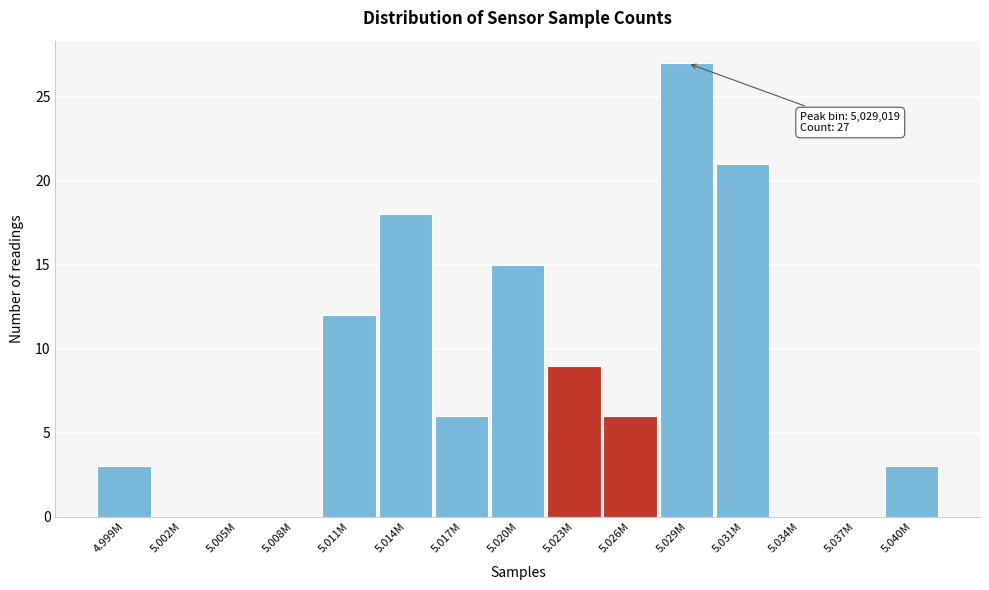

Reading left to right, transcribe all the data shown in this chart.

4.999M=3	5.002M=0	5.005M=0	5.008M=0	5.011M=12	5.014M=18	5.017M=6	5.020M=15	5.023M=9	5.026M=6	5.029M=27	5.031M=21	5.034M=0	5.037M=0	5.040M=3